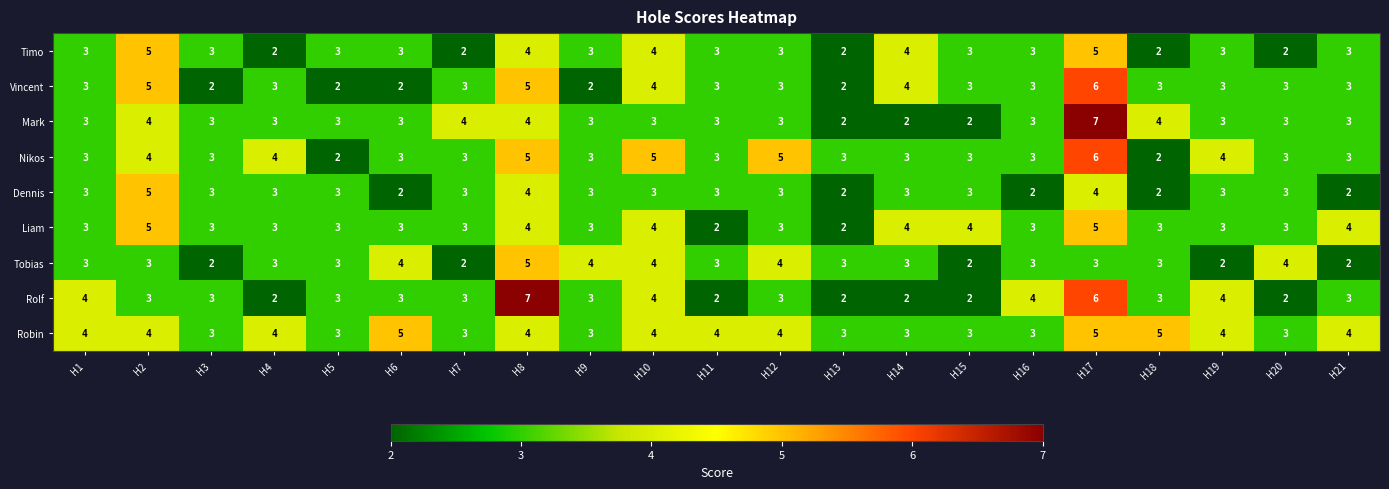

Which category has the highest value in the Rolf series?

H8